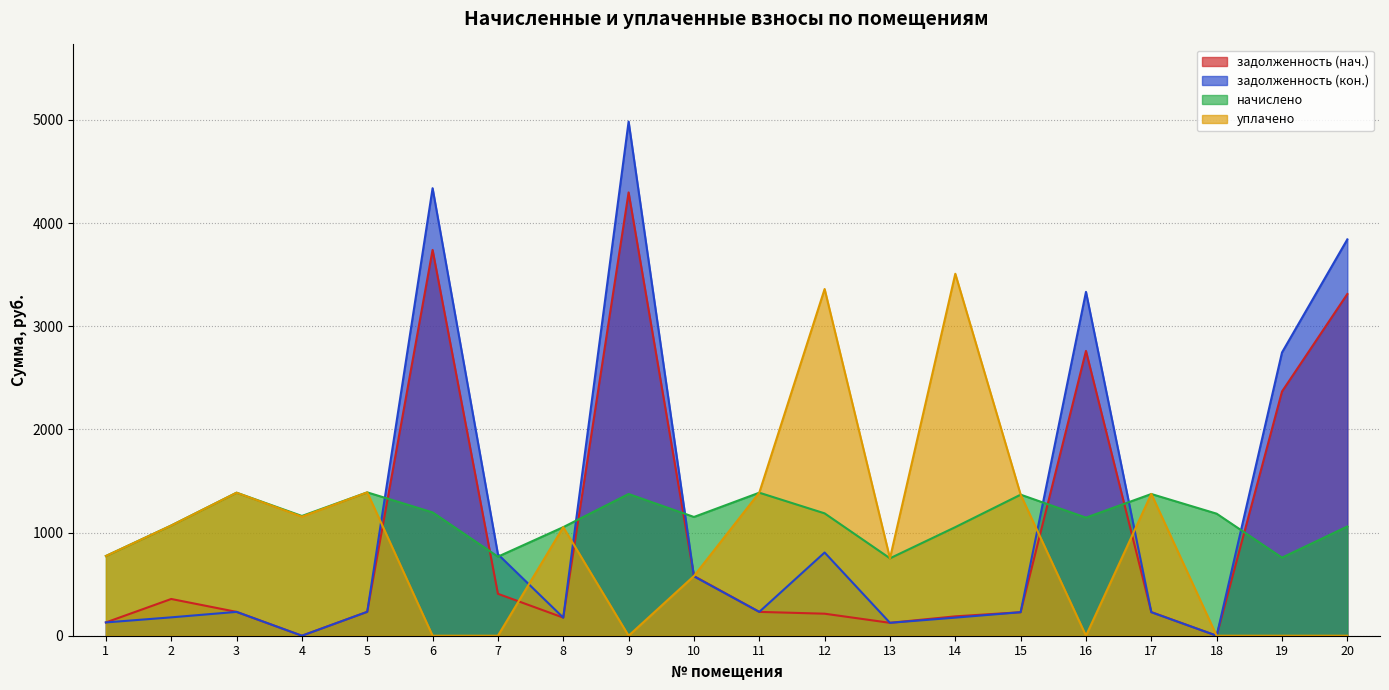

What is the total value across all series at 14?

4924.4